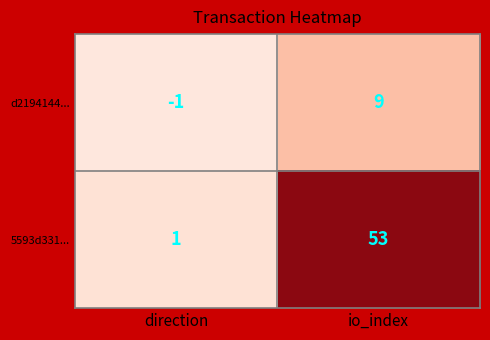

Reading left to right, what are all the values shown in this chart?

d2194144...: -1	9
5593d331...: 1	53